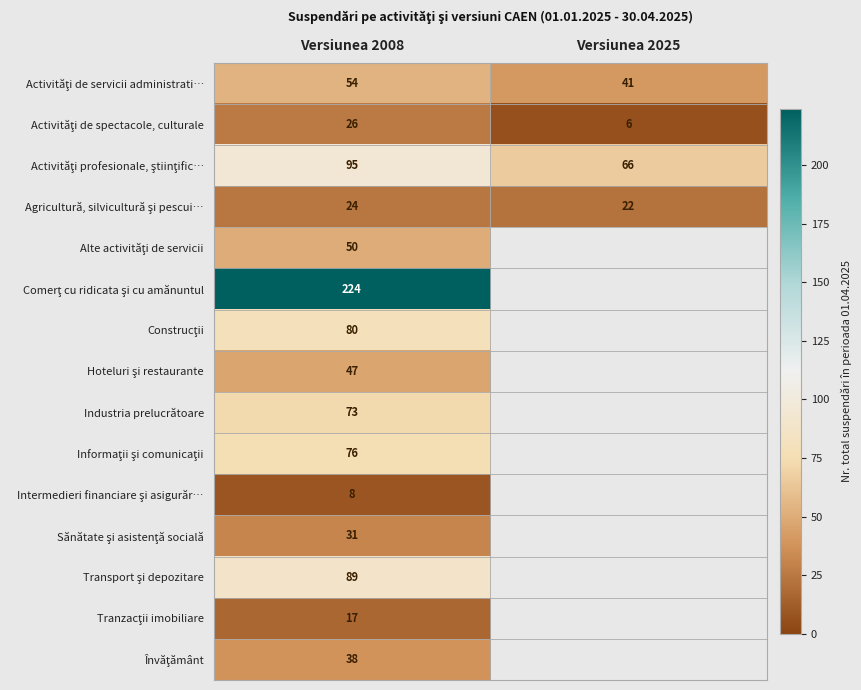

Which series changed the most between Versiunea 2008 and Versiunea 2025?

Activităţi profesionale, ştiinţific…